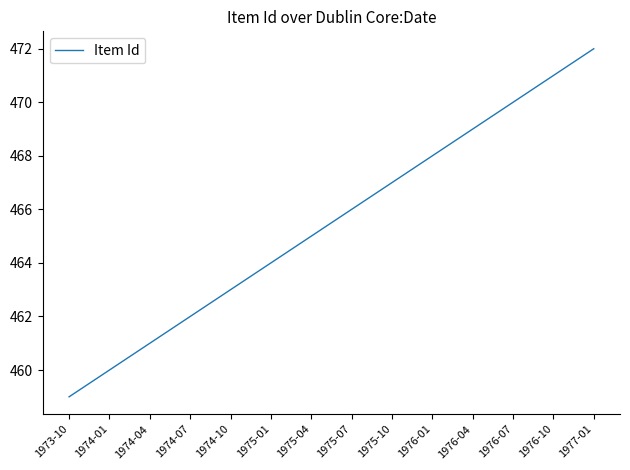

What is the change in value from 1976-04 to 1976-10?

+2